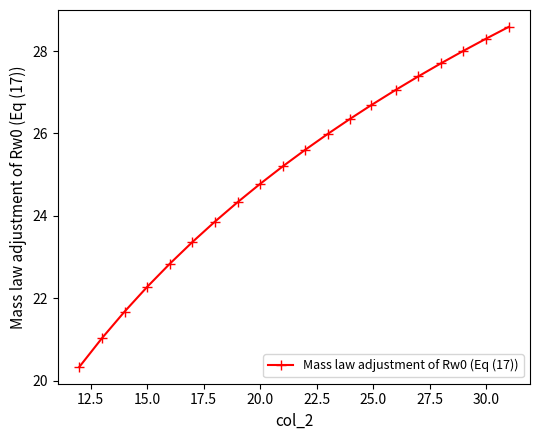

Reading left to right, what are all the values shown in this chart?

20.3	21.0	21.7	22.3	22.8	23.4	23.9	24.3	24.8	25.2	25.6	26.0	26.4	26.7	27.1	27.4	27.7	28.0	28.3	28.6